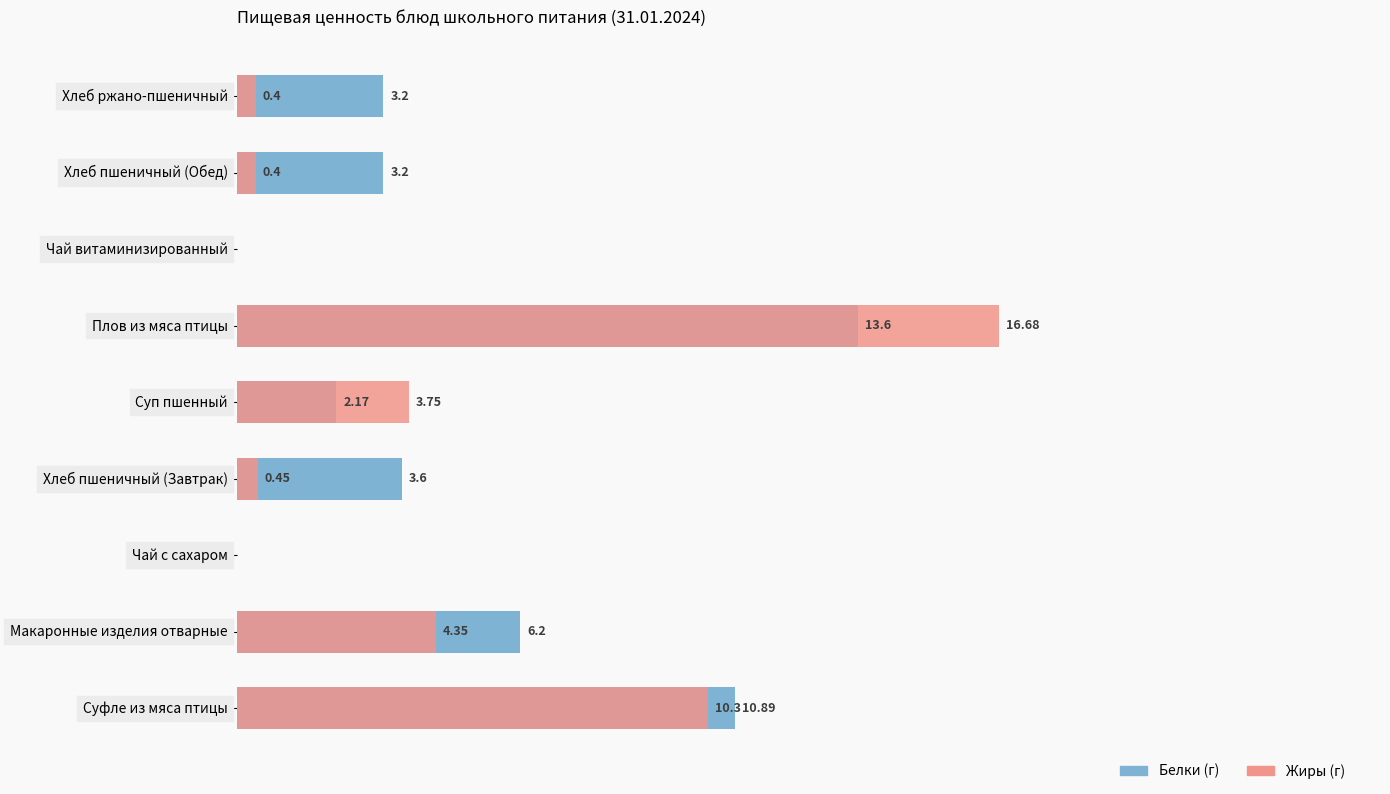

How many values in Белки (г) are above zero?

7